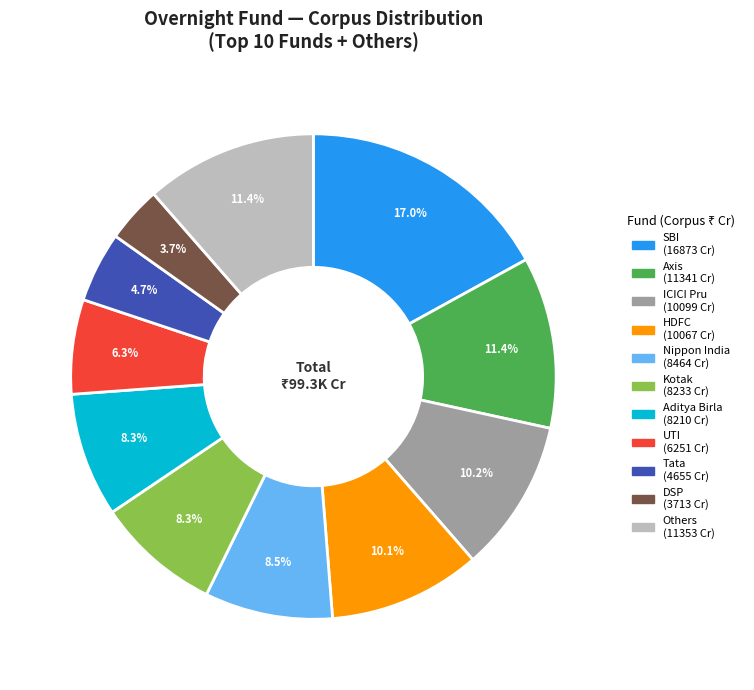

Is there a majority slice in this chart?

No